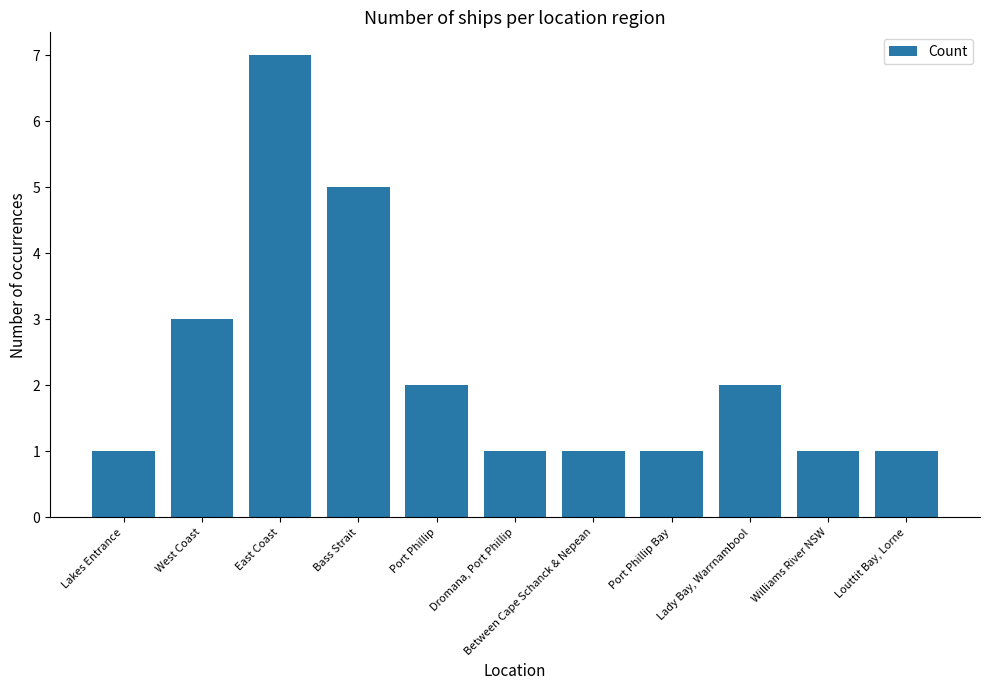

The chart shows a value of 1 at Lakes Entrance. True or false?

True